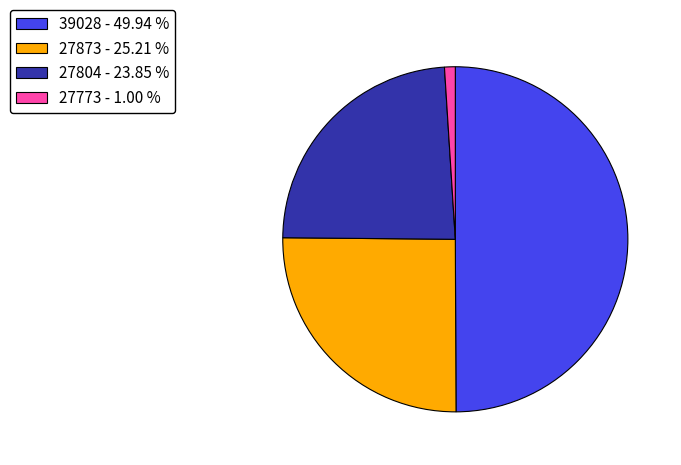

Does 27873 - 25.21 % account for over 50% of the chart?

No